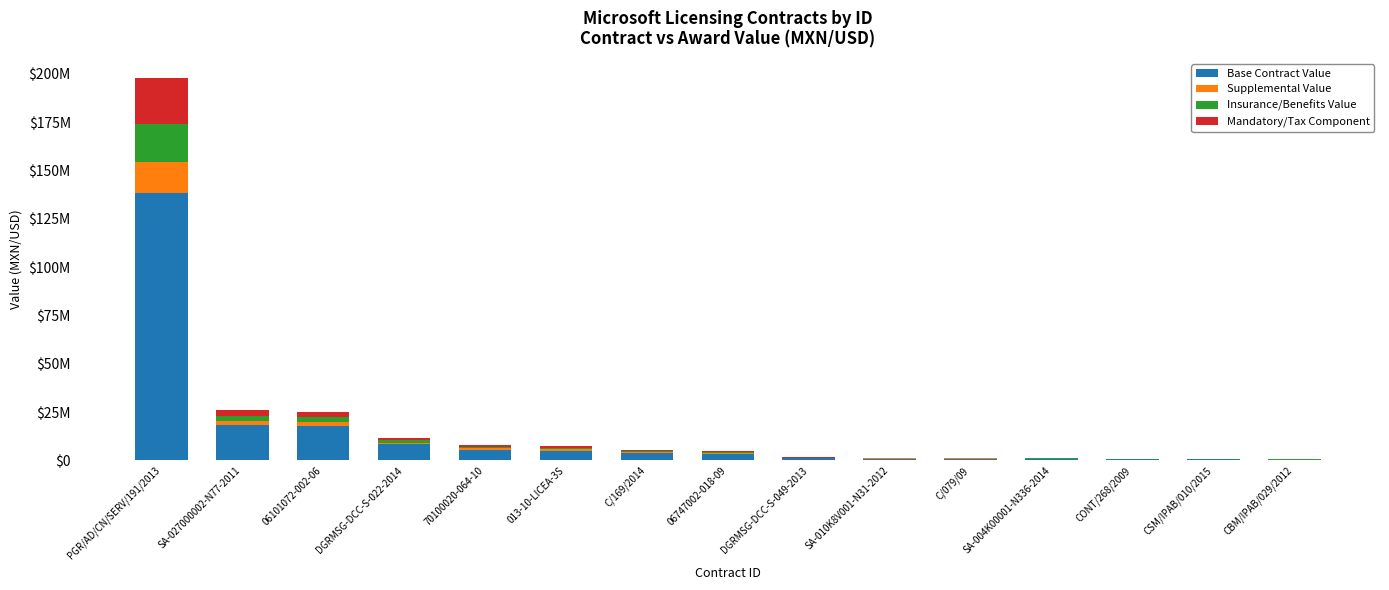

What is the average value of the Mandatory/Tax Component series?

2351267.8